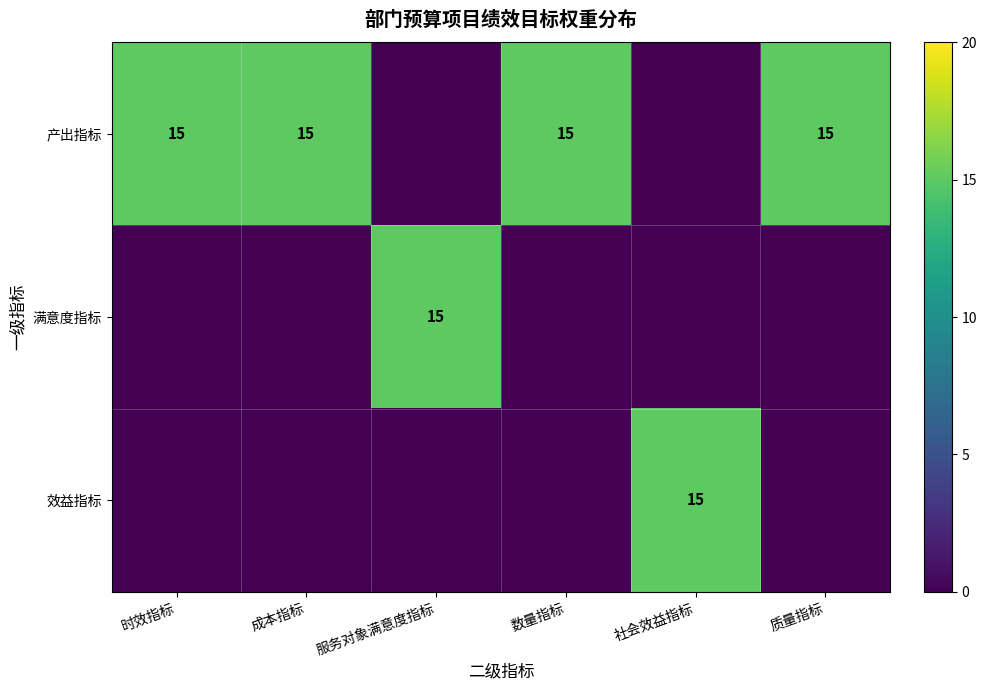

Is it true that 产出指标 equals 26 at 数量指标?

False